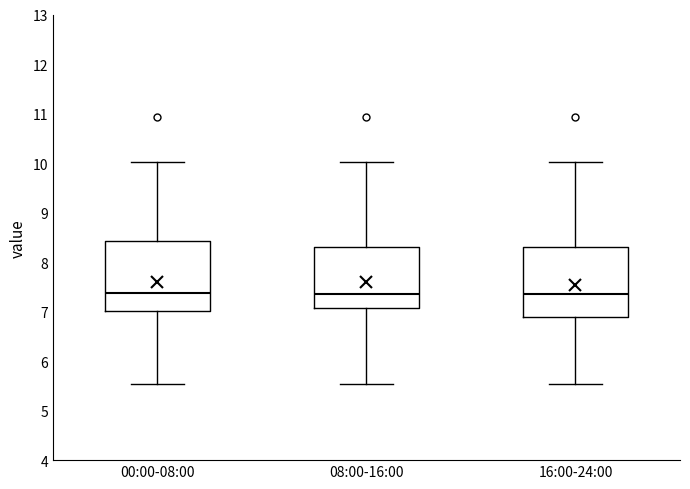

Where is the upper edge of the box for 16:00-24:00 on the y-axis? The values are not printed on the chart, so give them approximately, as read against the axis.

8.3